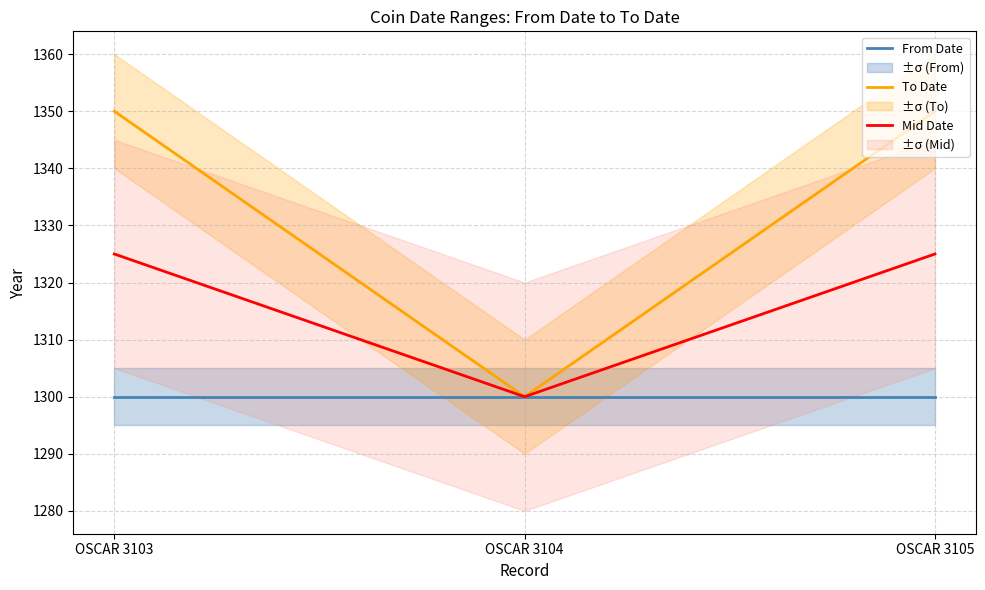

What are all the series names shown in the legend?

From Date, To Date, Mid Date